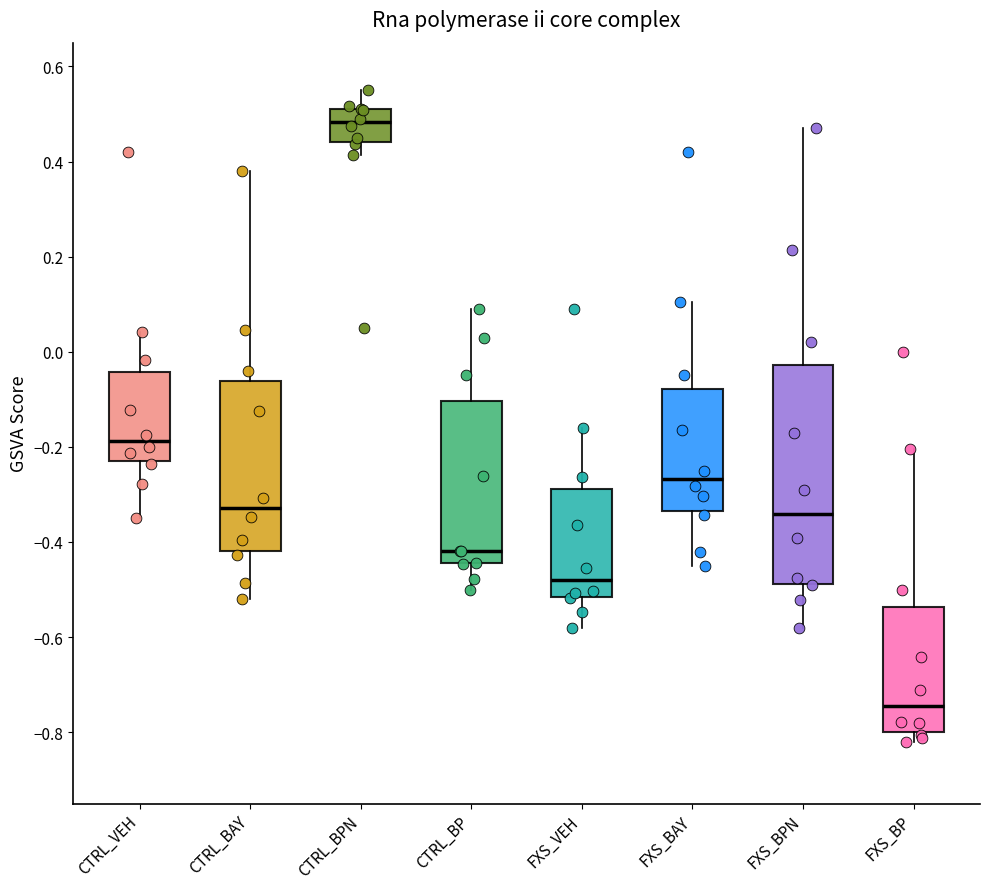

Reading left to right, transcribe this box plot: for each box, give where its median line is, the range the box spans, and where its two whiskers end, as read against the y-axis. The values are not printed on the chart, so give them approximately, as read against the axis.

CTRL_VEH: median -0.18, box -0.24 to -0.04, whiskers -0.34 to 0.04
CTRL_BAY: median -0.32, box -0.42 to -0.06, whiskers -0.52 to 0.38
CTRL_BPN: median 0.48, box 0.44 to 0.52, whiskers 0.42 to 0.56
CTRL_BP: median -0.42, box -0.44 to -0.10, whiskers -0.50 to 0.10
FXS_VEH: median -0.48, box -0.52 to -0.28, whiskers -0.58 to -0.16
FXS_BAY: median -0.26, box -0.34 to -0.08, whiskers -0.44 to 0.10
FXS_BPN: median -0.34, box -0.48 to -0.02, whiskers -0.58 to 0.48
FXS_BP: median -0.74, box -0.80 to -0.54, whiskers -0.82 to -0.20